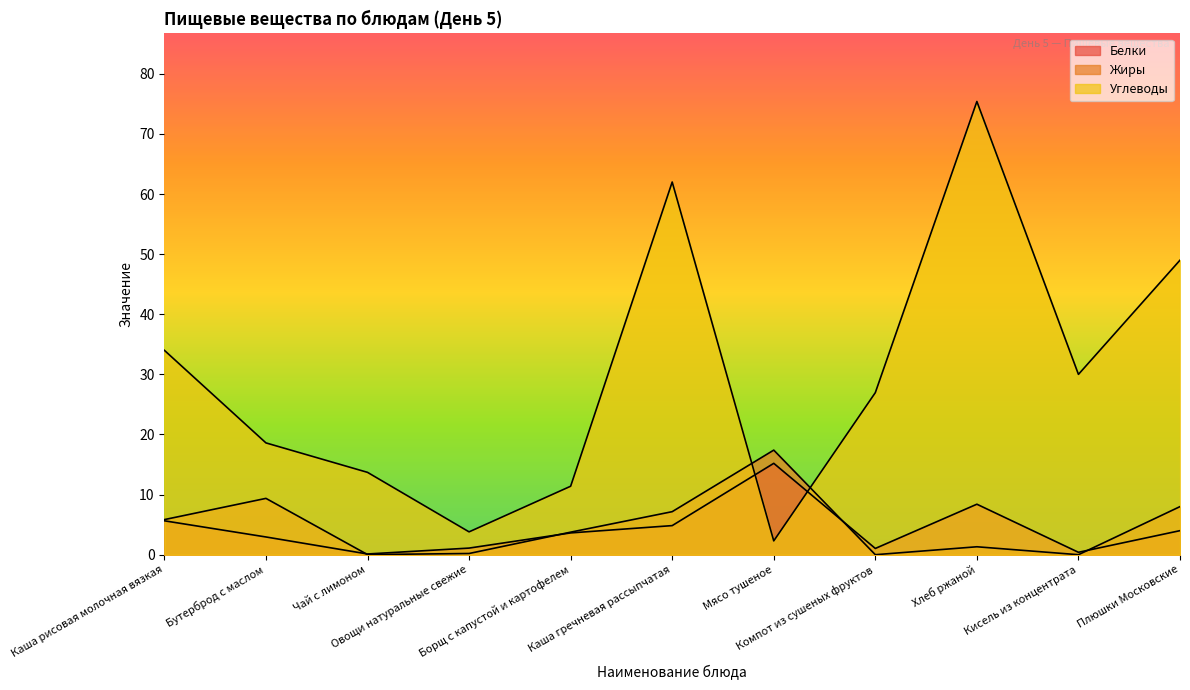

Count the number of data series in this chart.

3